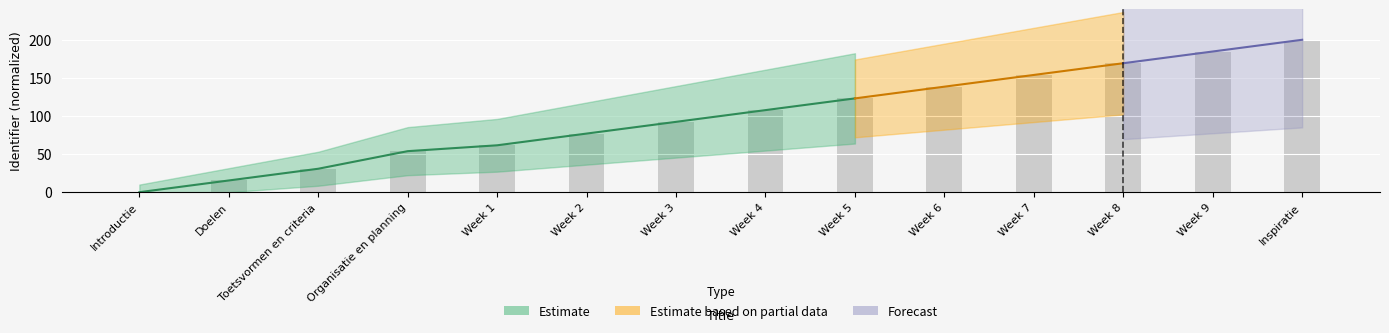

What position from the right is Toetsvormen en criteria?

12